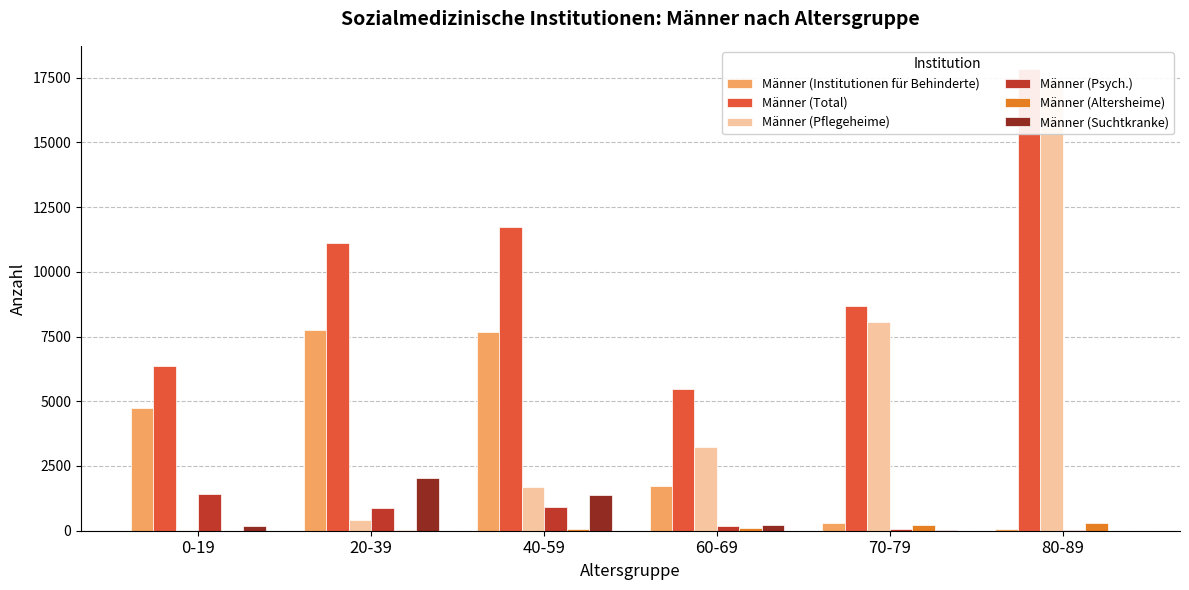

What is the spread (max minus min) of values at 60-69?

5352